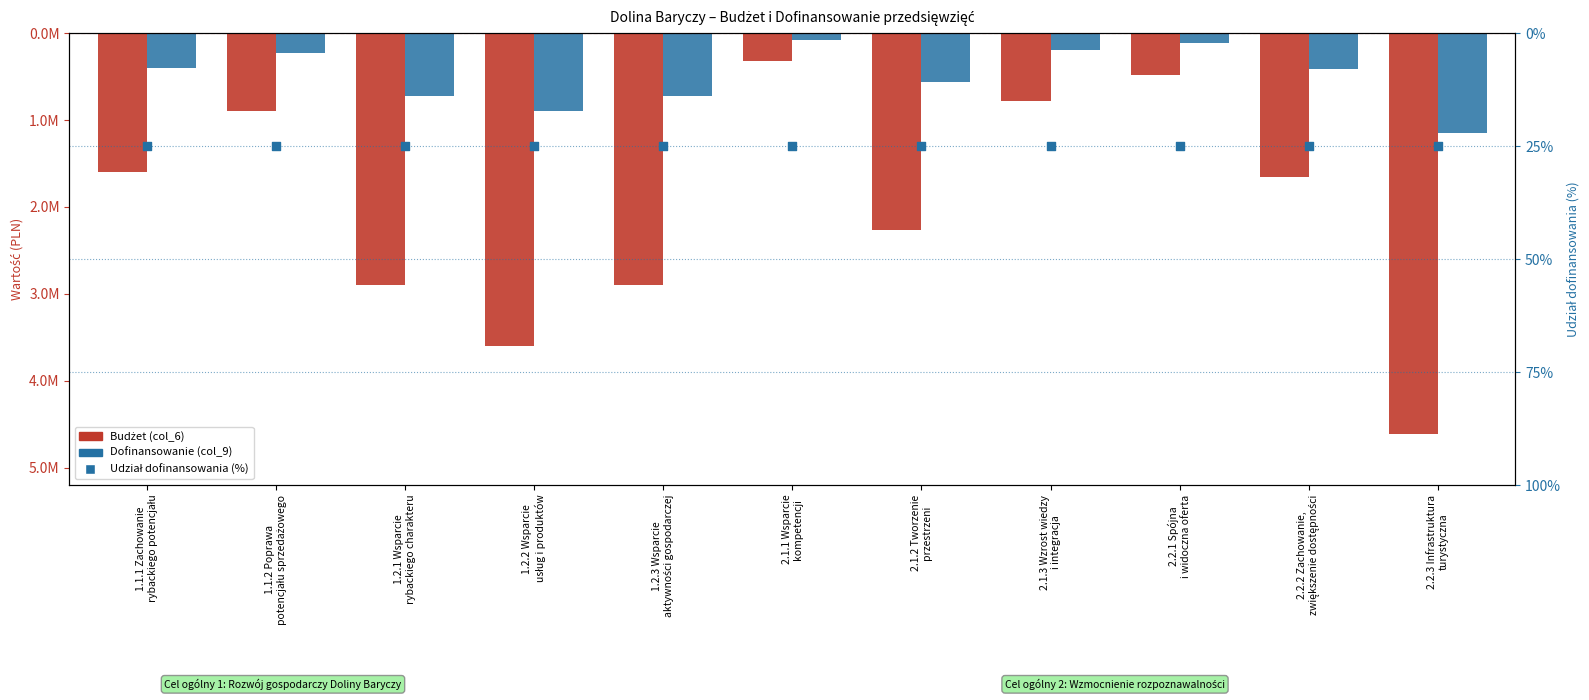

Which series contains the highest Y value?

Dofinansowanie (col_9)